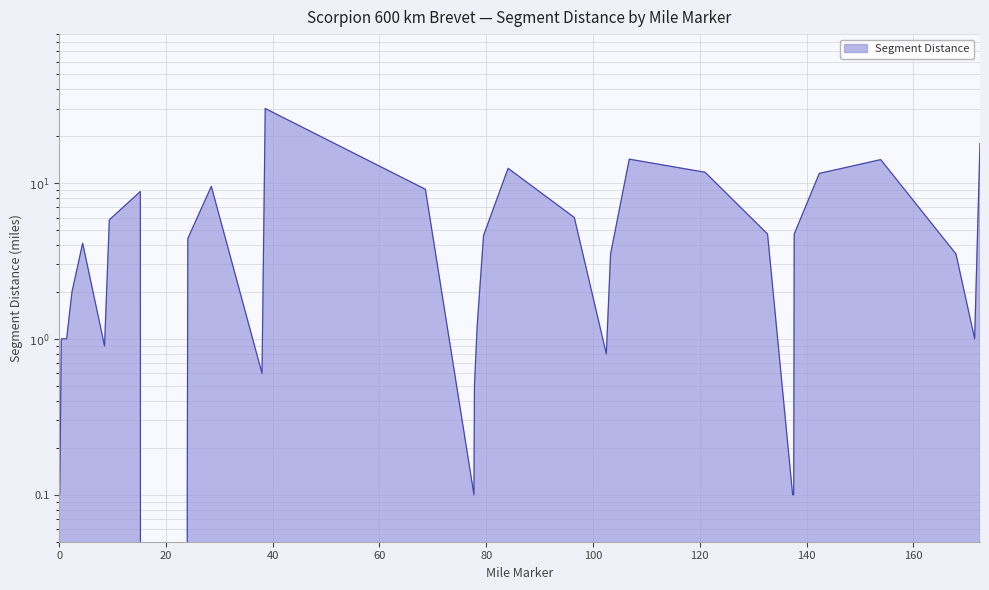

What is the difference between the values at 0.0 and 28.5?

9.4